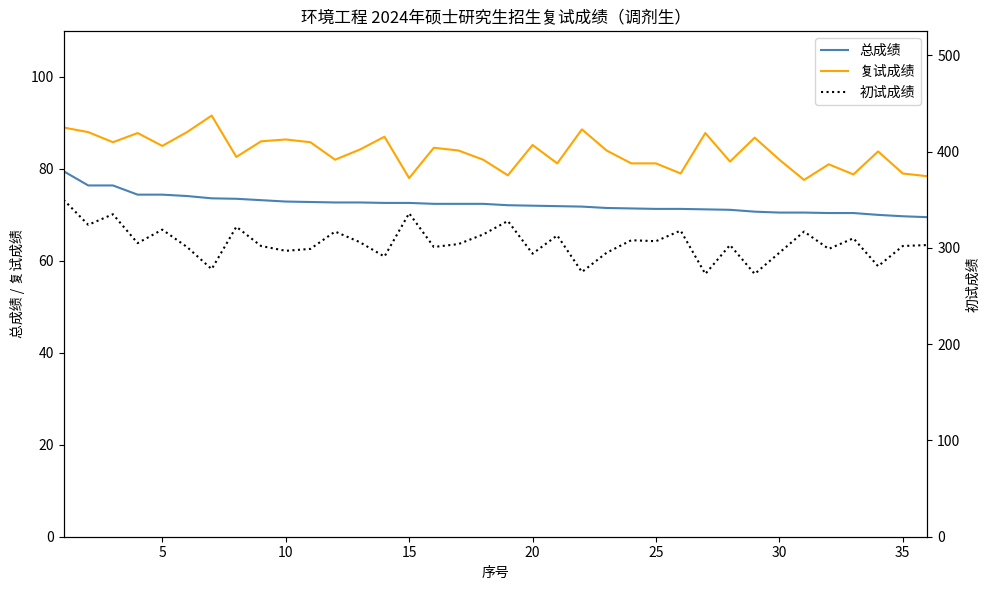

What is the value of the 复试成绩 point at the 23rd from the left?

84.0